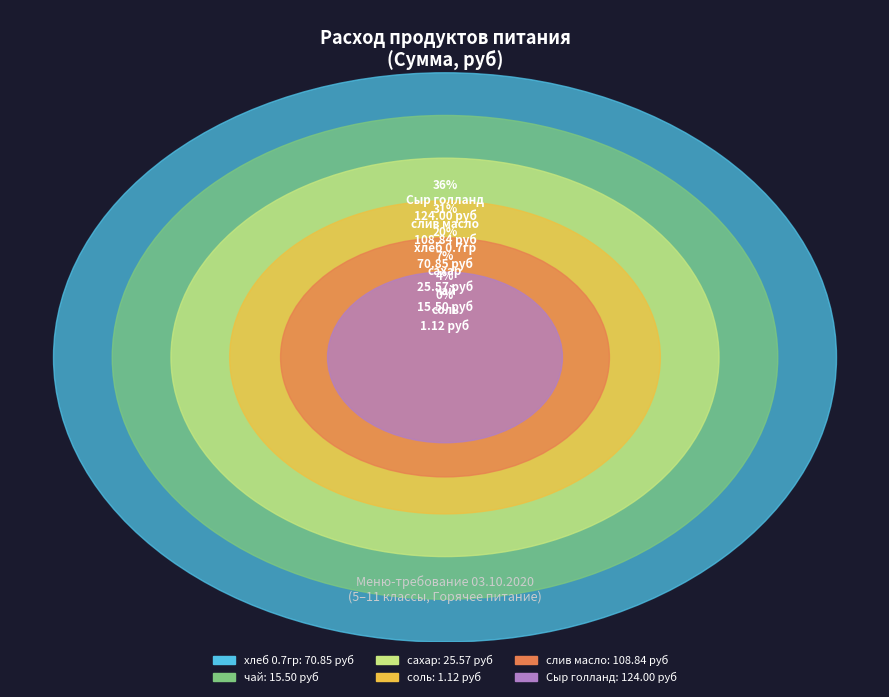

Does any single category account for the majority?

No